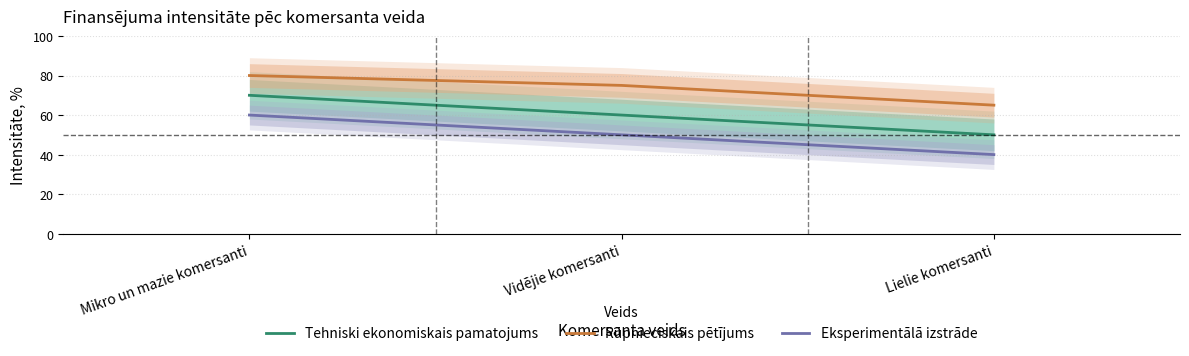

Which series has the largest range (max minus min)?

Tehniski ekonomiskais pamatojums